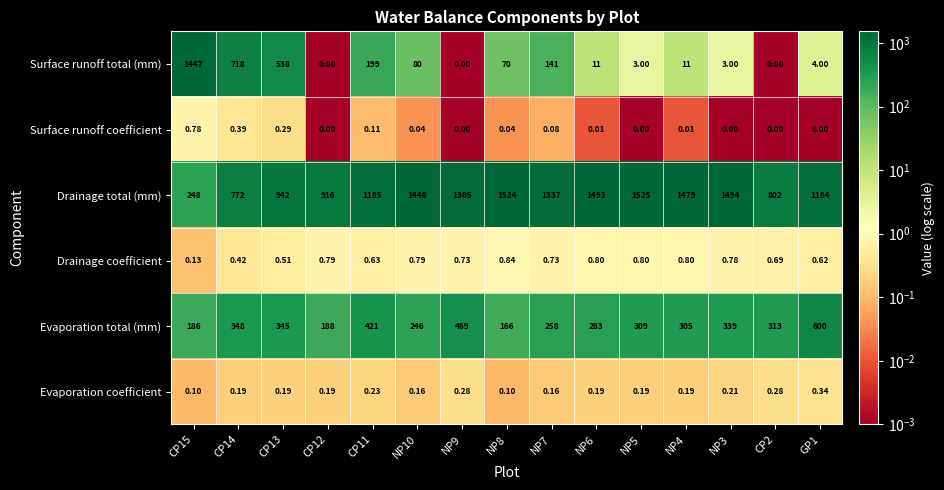

List the series in order of their peak value, highest first.

Drainage total (mm), Surface runoff total (mm), Evaporation total (mm), Drainage coefficient, Surface runoff coefficient, Evaporation coefficient